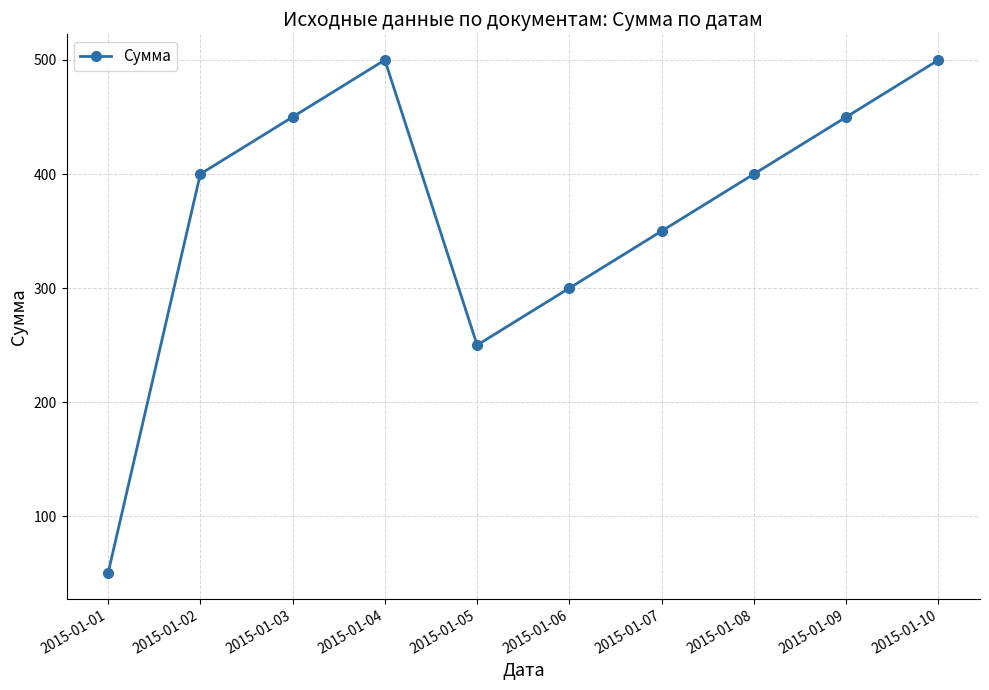

Between 2015-01-02 and 2015-01-10, which is larger?

2015-01-10